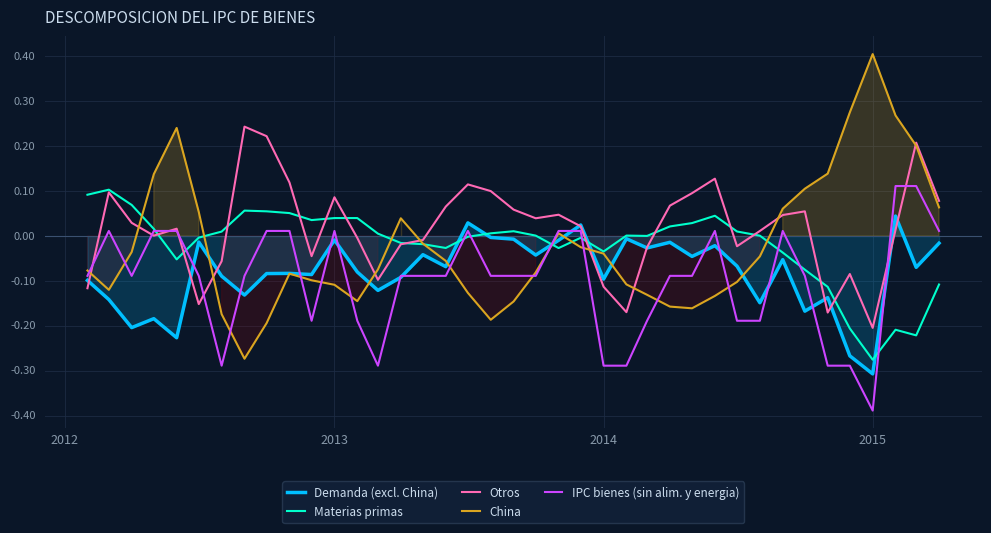

Count the number of data series in this chart.

5